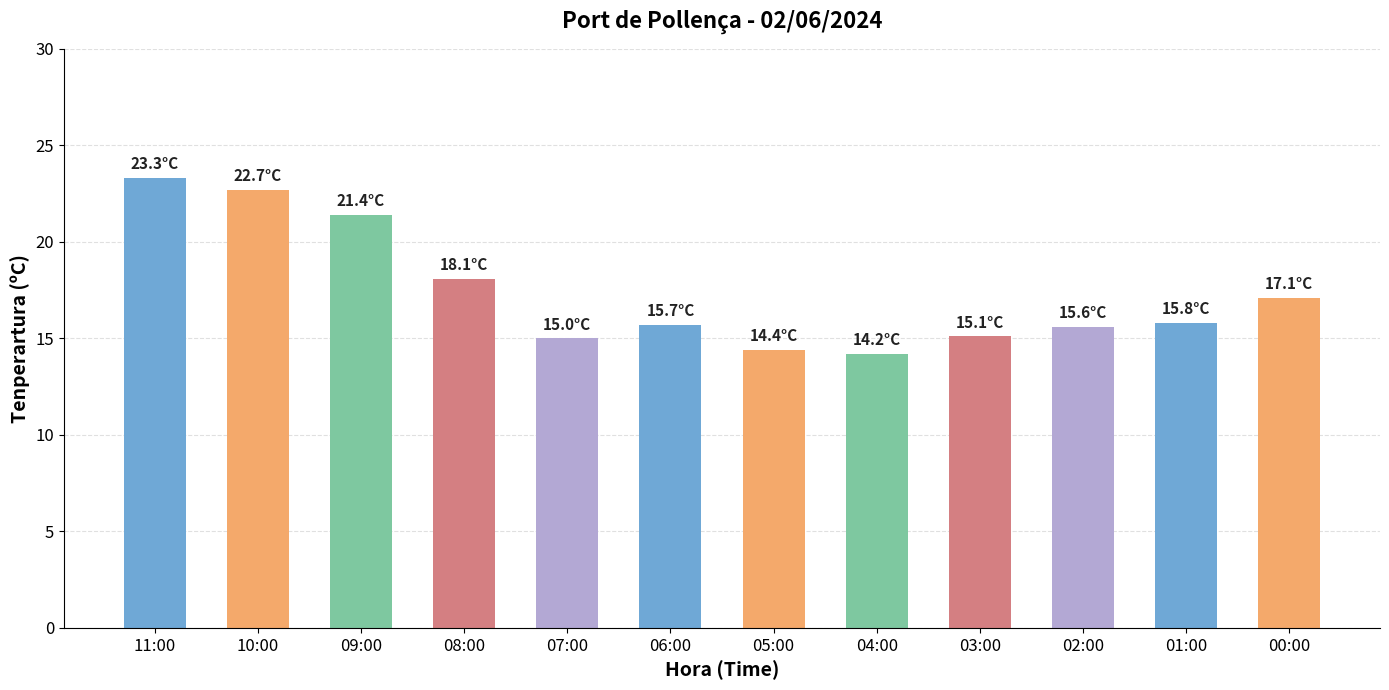

Count the number of categories in the chart.

12